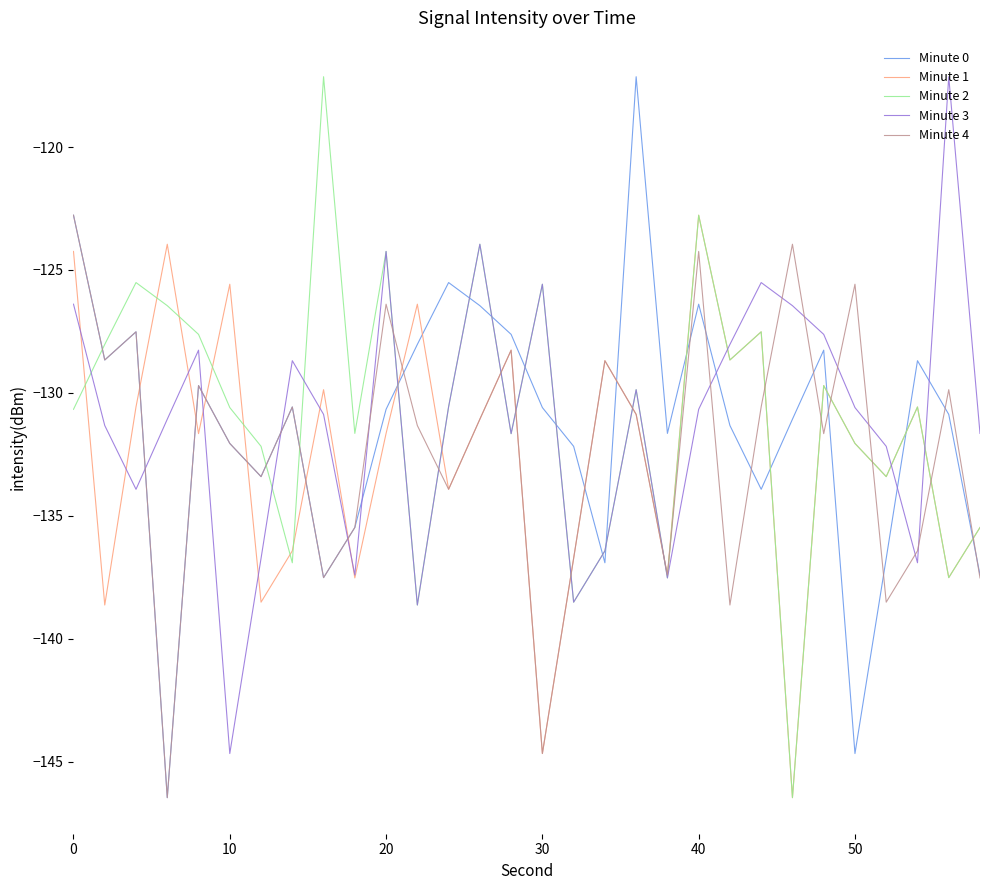

After their last crossing, which series has the higher values: Minute 0 or Minute 3?

Minute 3